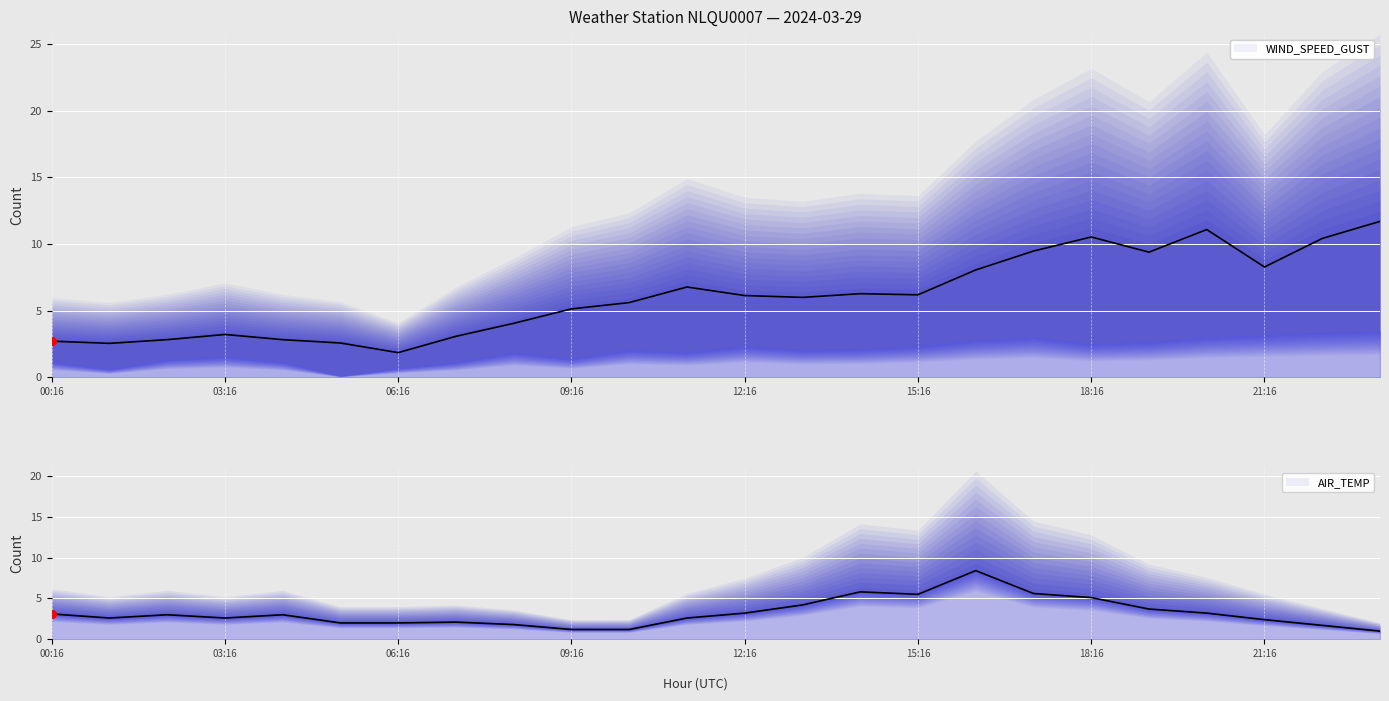

Which series reaches the maximum Y coordinate?

WIND_SPEED_GUST